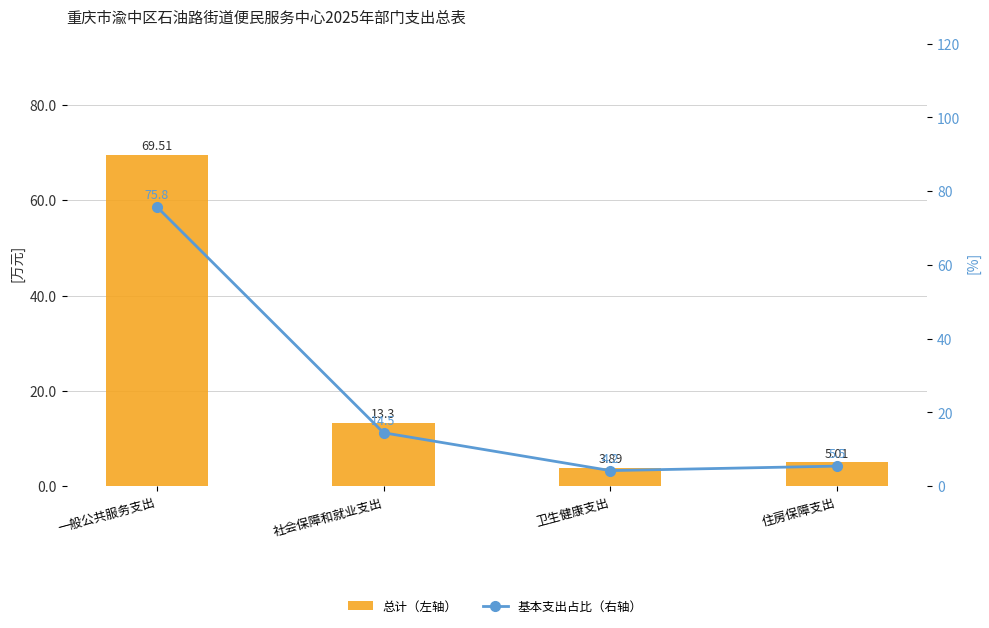

What is the label of the 1st bar from the left?

一般公共服务支出